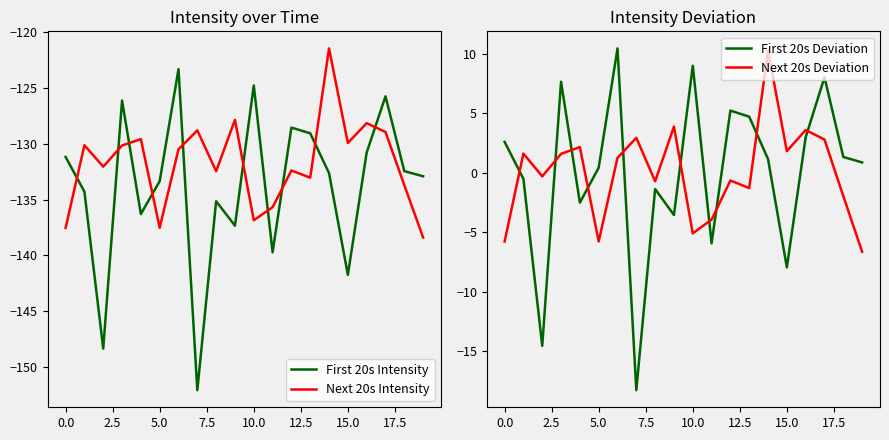

What is the value of the Next 20s Deviation point at the 10th from the left?

3.9